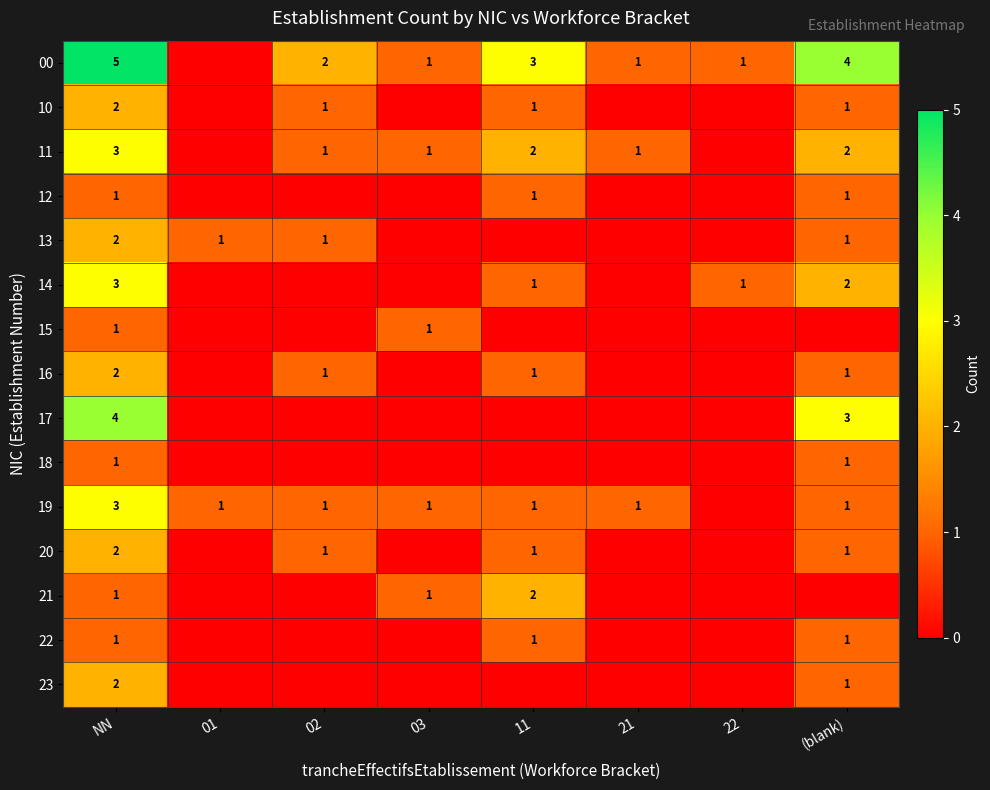

The 20 series shows 0 at (blank). True or false?

False